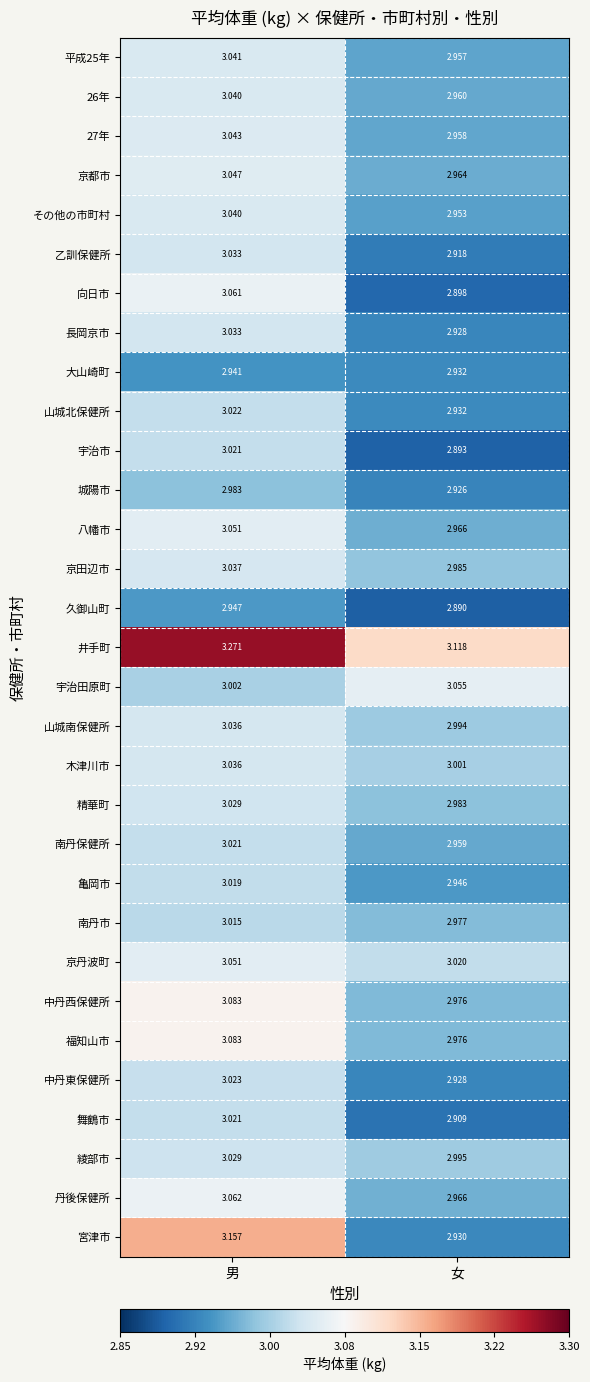

At which category does the chart reach its minimum across all series?

女